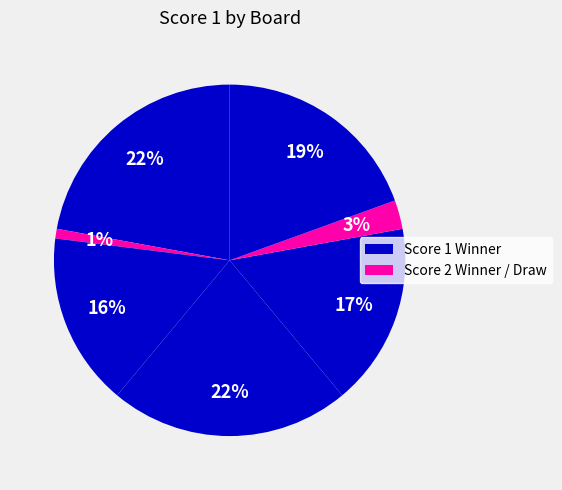

How many slices are in this pie chart?

7